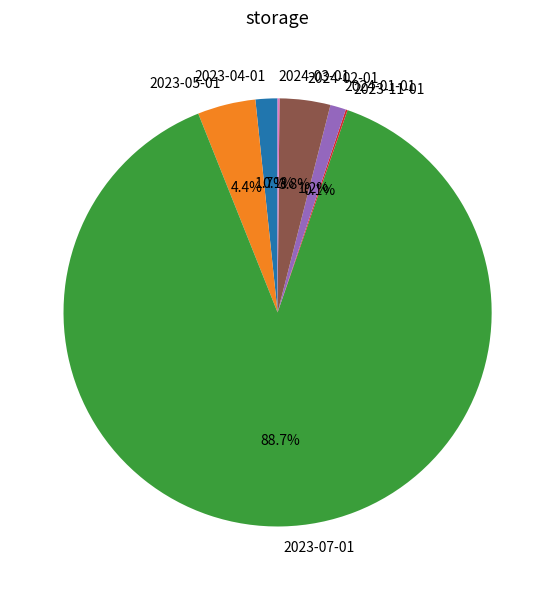

Is 2023-07-01 the majority of the pie?

Yes